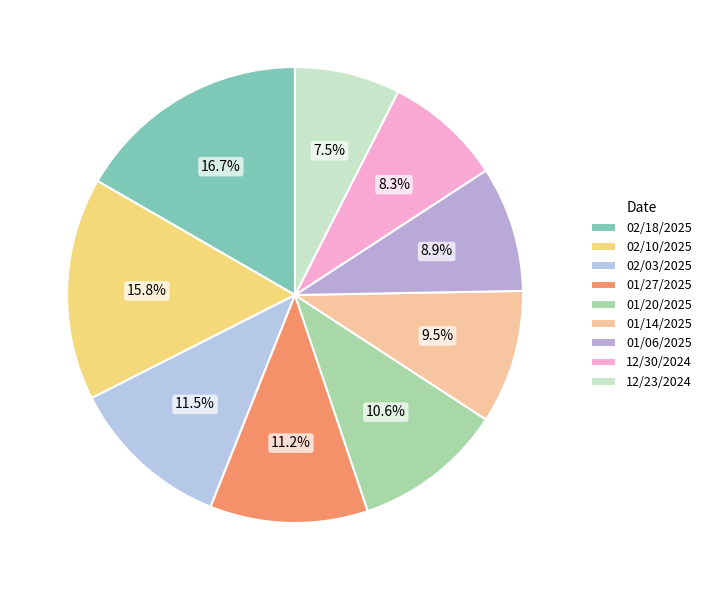

What is the smallest slice in the pie chart?

12/23/2024